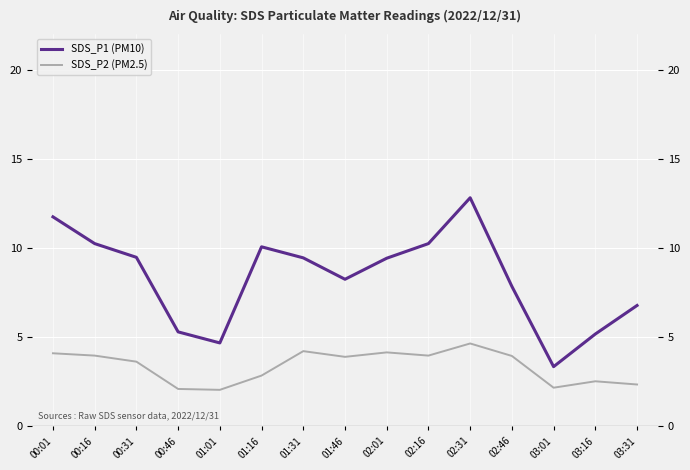

True or false: SDS_P1 (PM10) has more than 1 interior local peaks.

True